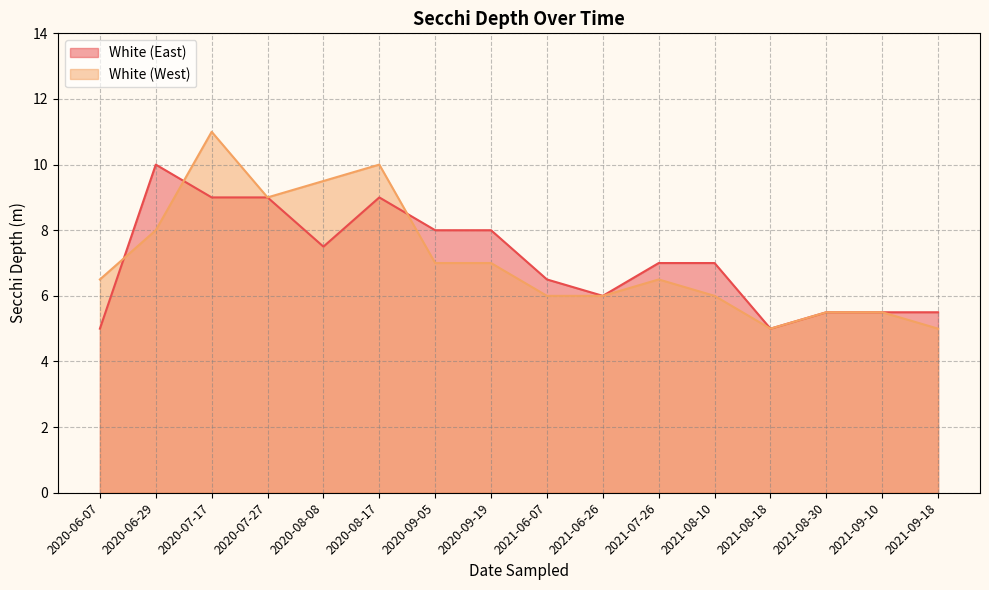

What is the total value across all series at 2021-09-18?

10.5